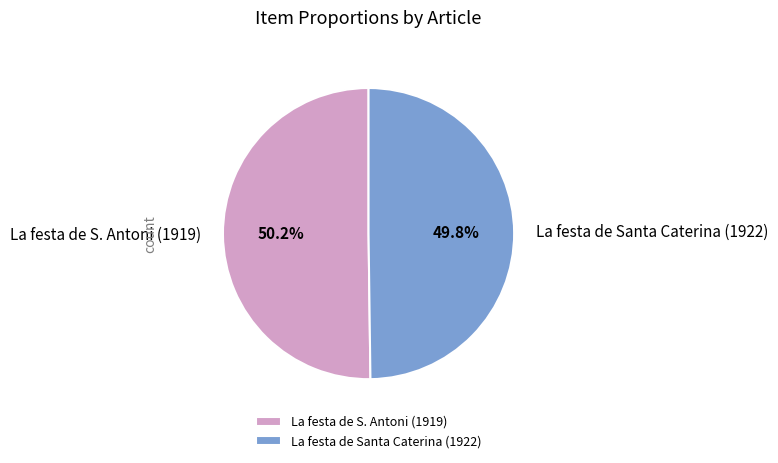

To the nearest percent, what is the combined percentage of La festa de Santa Caterina (1922) and La festa de S. Antoni (1919)?

100%